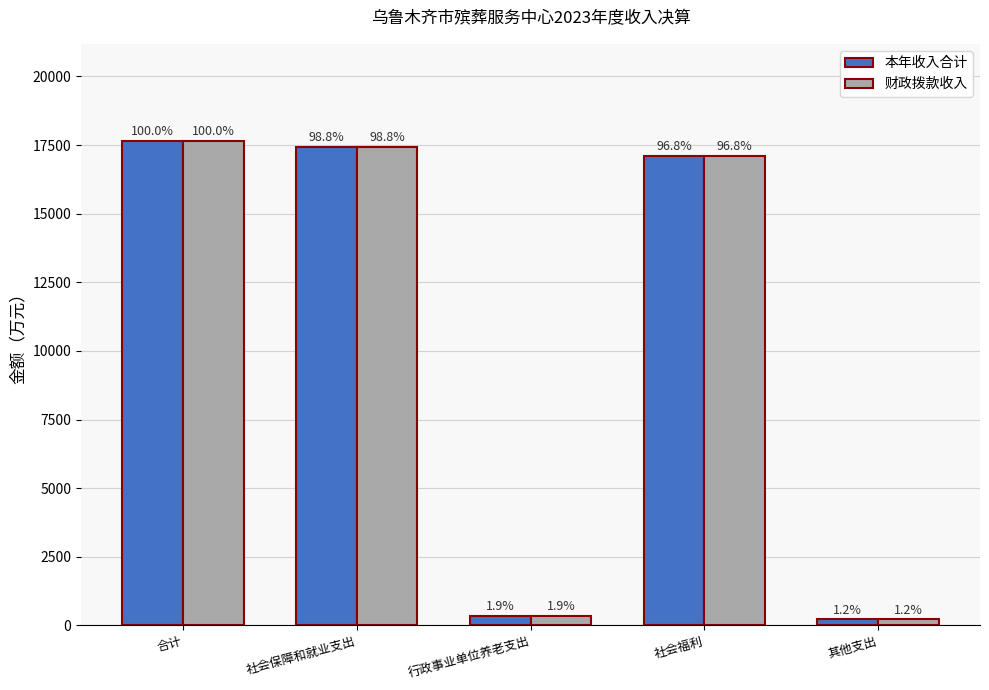

The 财政拨款收入 series shows 17656.5 at 合计. True or false?

True